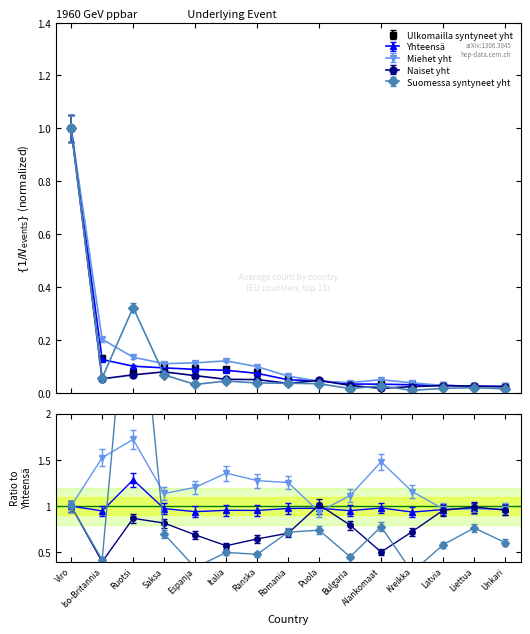

What is the value of the Ulkomailla syntyneet yht point at the 6th from the left?

0.1